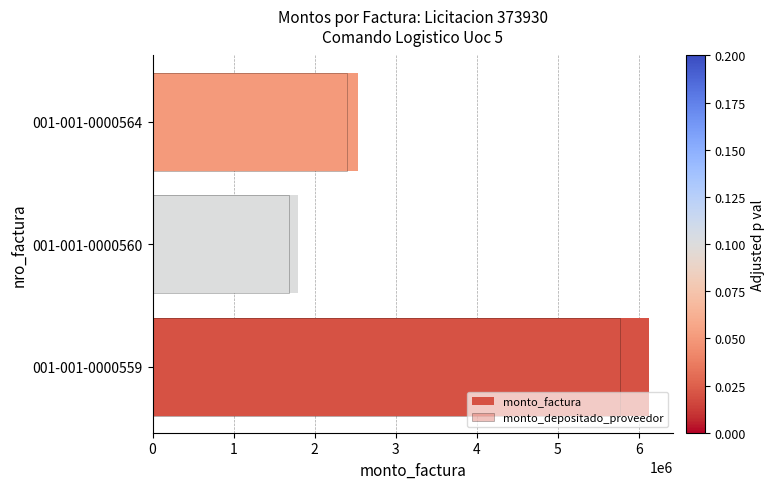

Read the monto_depositado_proveedor value at 001-001-0000560, to the nearest 10.

1690020